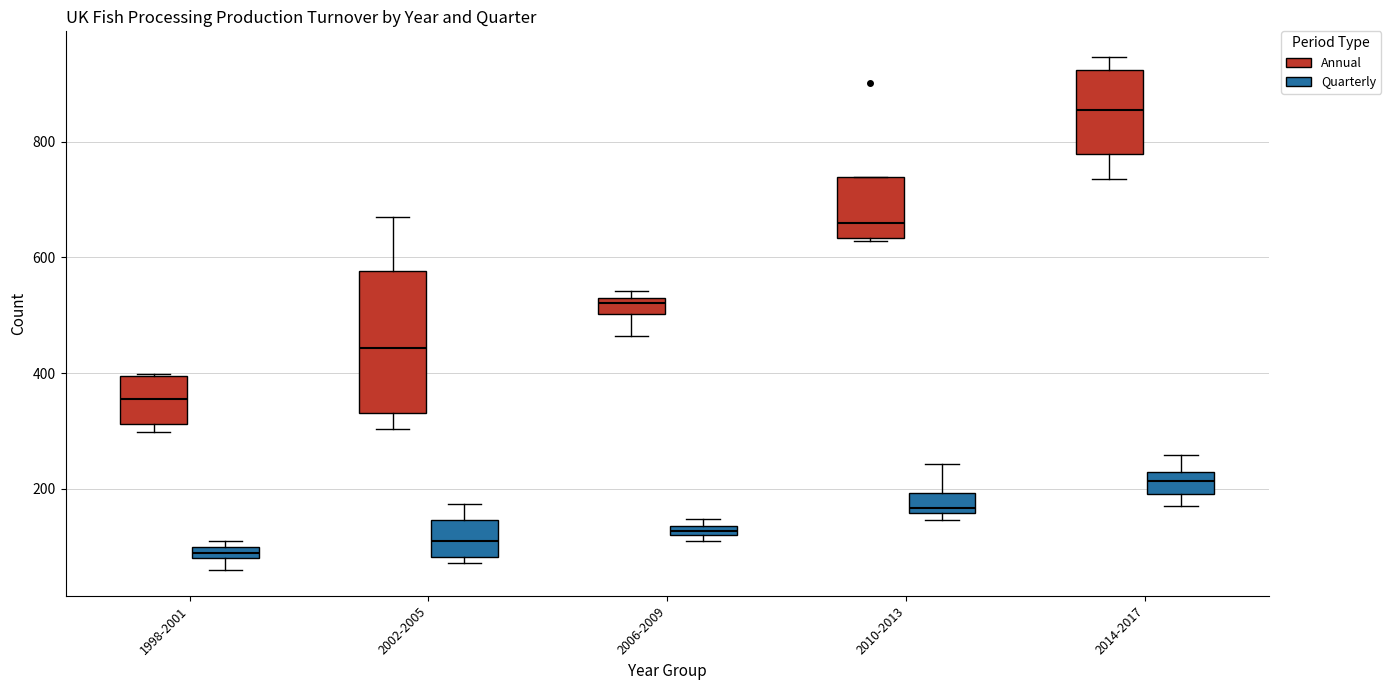

Where is the upper edge of the box for 2014-2017 (Annual) on the y-axis? The values are not printed on the chart, so give them approximately, as read against the axis.

920